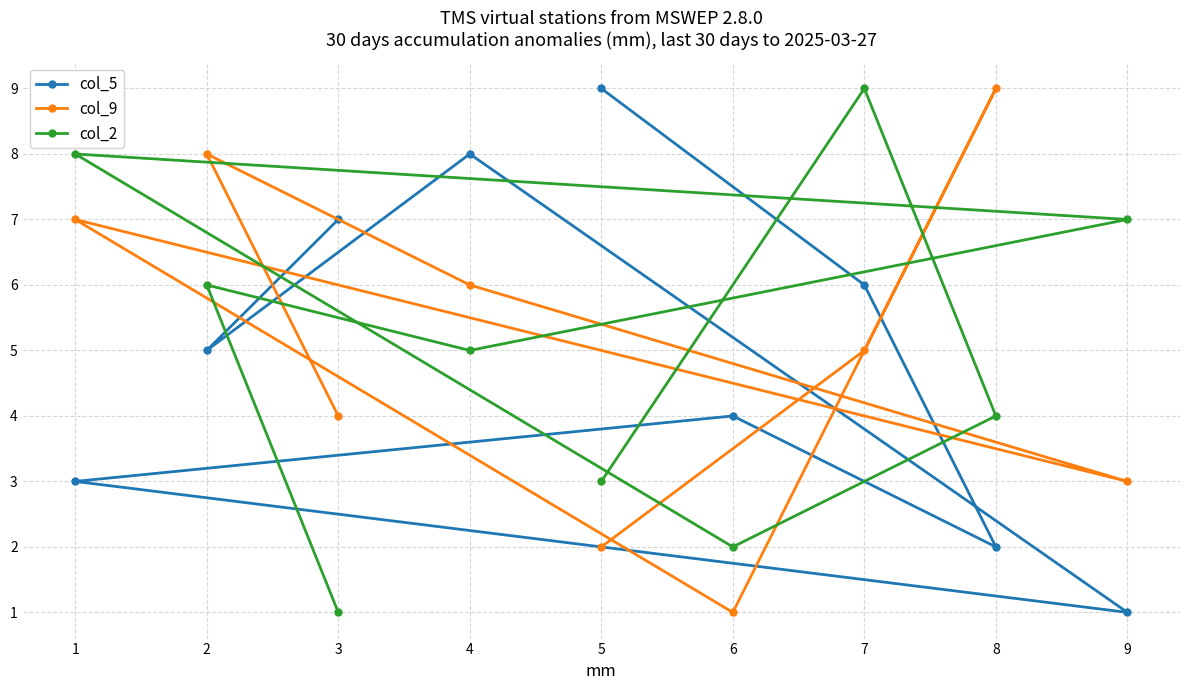

True or false: col_2 has more than 0 points higher than both neighbors.

True